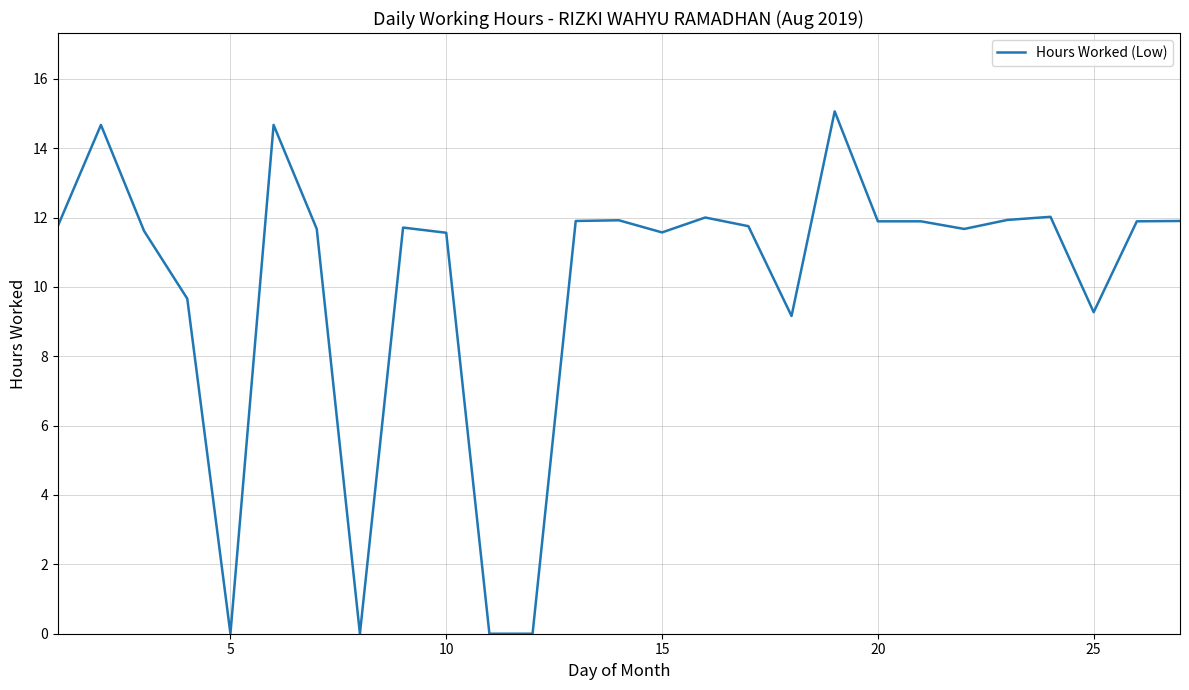

What is the greatest value displayed?

15.1